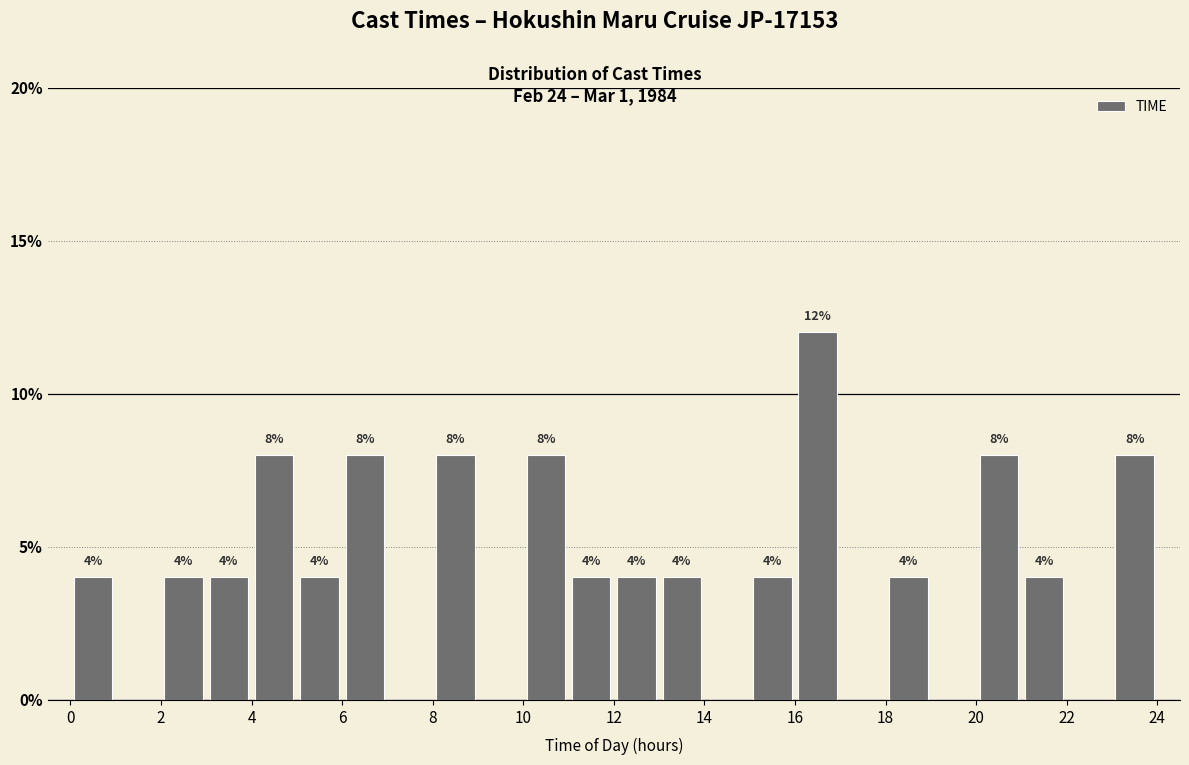

Over which range of the x-axis is the bar tallest?

16 to 17